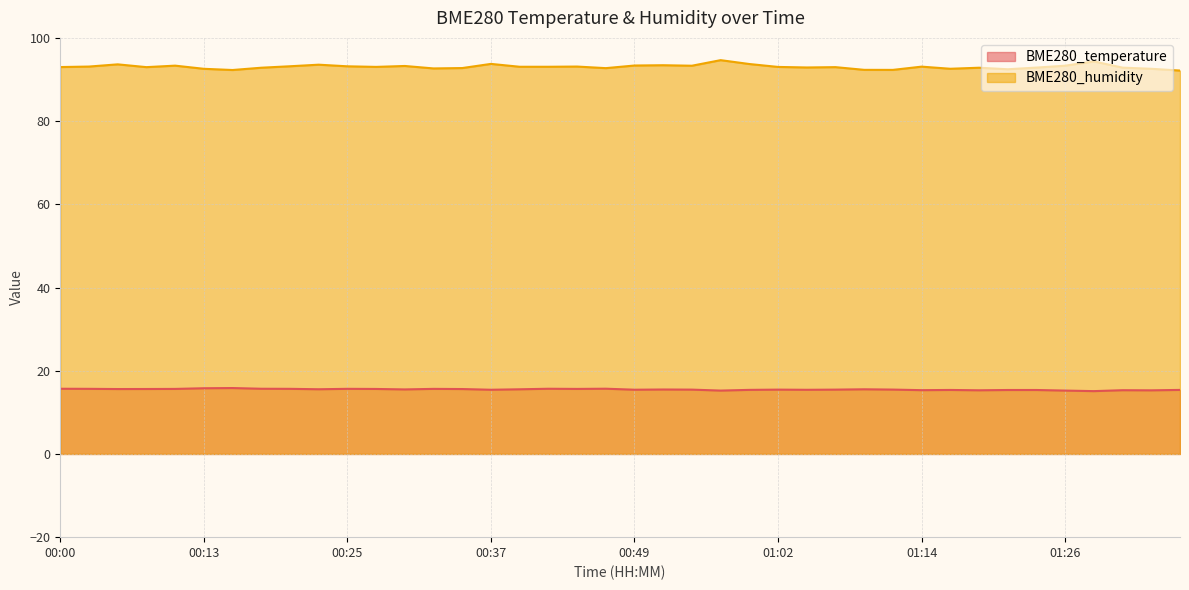

What is the label of the 4th point from the right?

01:29